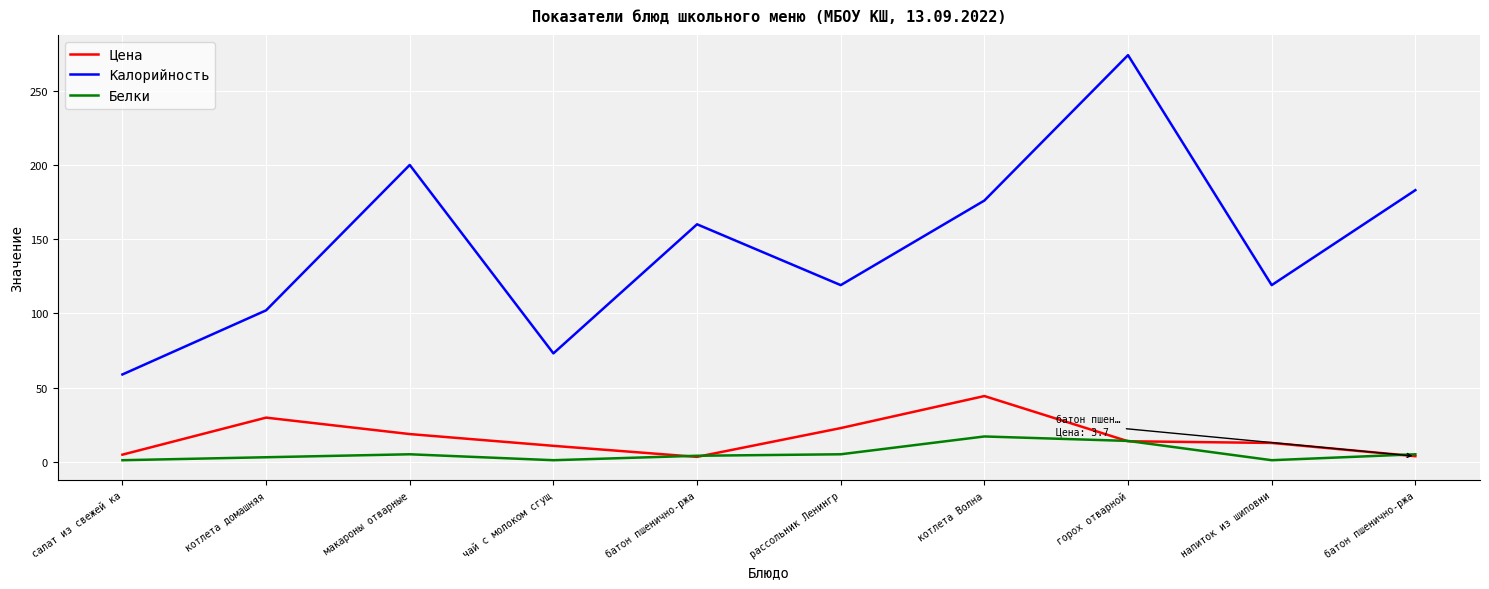

Count the number of categories in the chart.

10